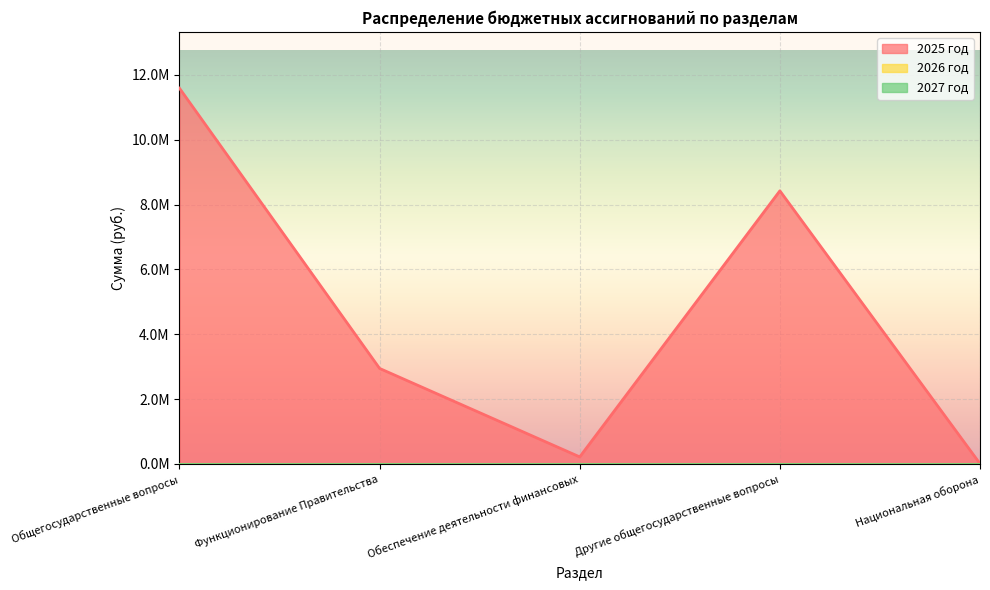

Between Общегосударственные вопросы and Национальная оборона, which series saw the biggest shift?

2025 год